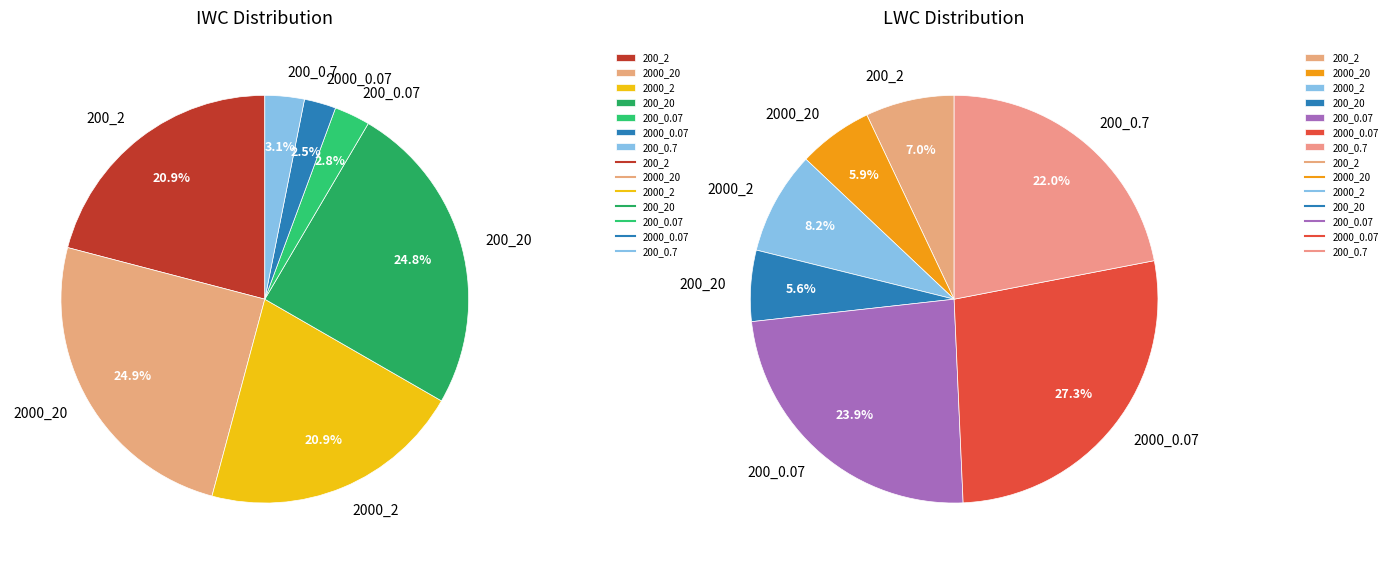

Between 200_0.07 and 2000_0.07, which is larger?

200_0.07